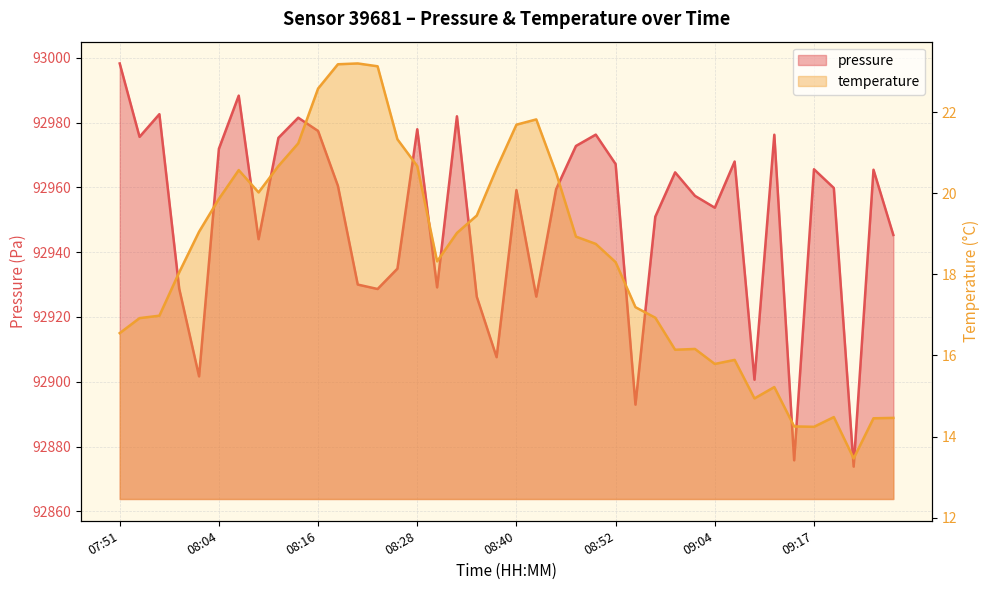

What is the label of the 21st point from the right?

08:38